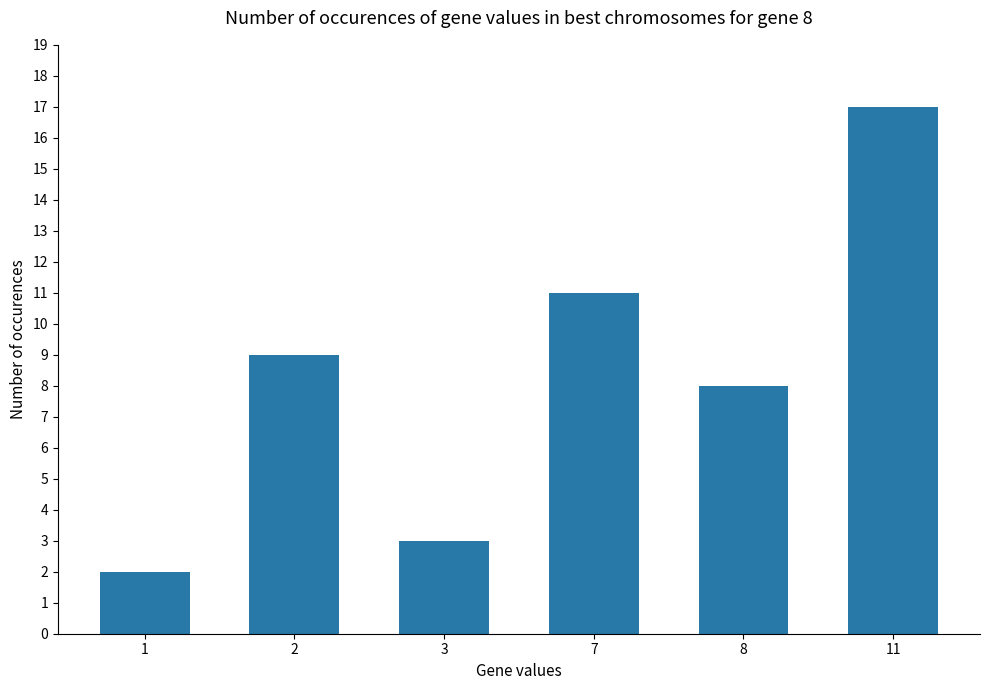

At which category does the chart reach its peak across all series?

11